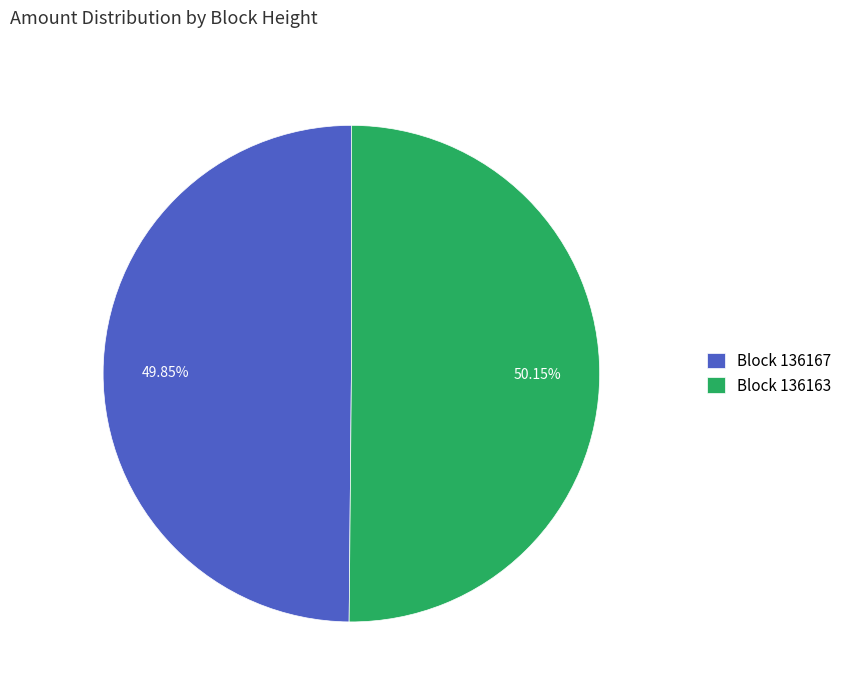

Is there any slice that represents more than half of the pie?

Yes